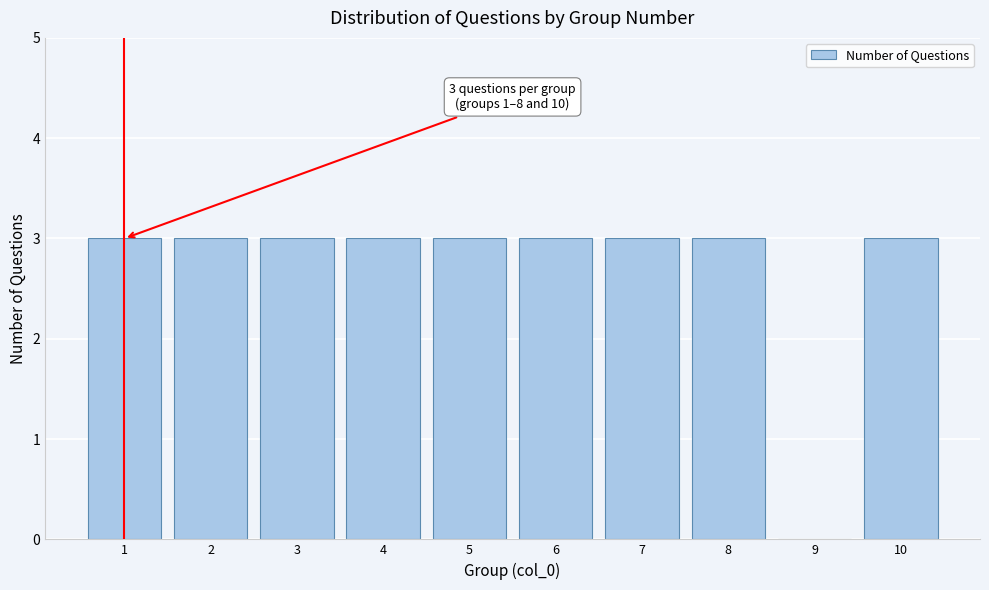

Reading left to right, what are all the values shown in this chart?

1=3	2=3	3=3	4=3	5=3	6=3	7=3	8=3	9=0	10=3